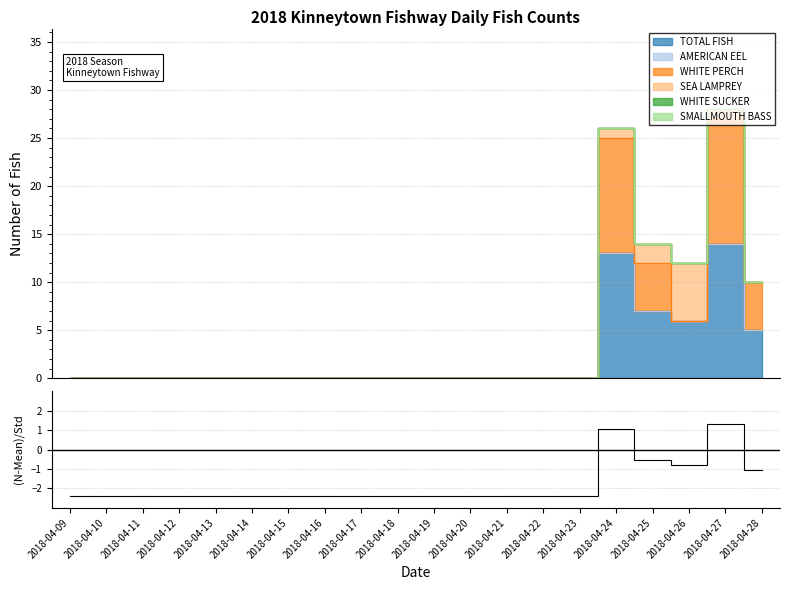

How many points are higher than both their immediate neighbors (excluding endpoints)?

2